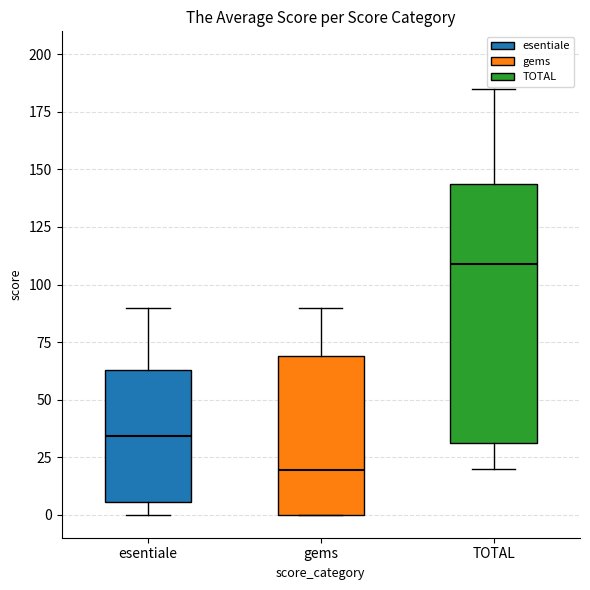

Reading left to right, transcribe this box plot: for each box, give where its median line is, the range the box spans, and where its two whiskers end, as read against the y-axis. The values are not printed on the chart, so give them approximately, as read against the axis.

esentiale: median 35, box 5 to 65, whiskers 0 to 90
gems: median 20, box 0 to 70, whiskers 0 to 90
TOTAL: median 110, box 30 to 145, whiskers 20 to 185